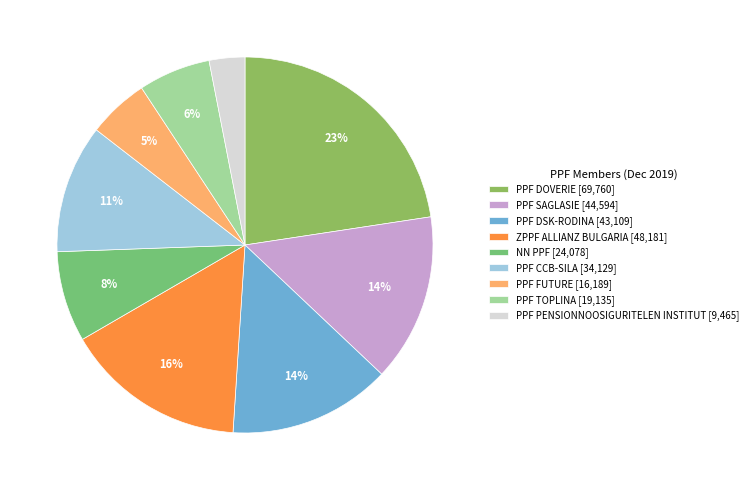

How much of the chart is everything except PPF DSK-RODINA?

86.0%